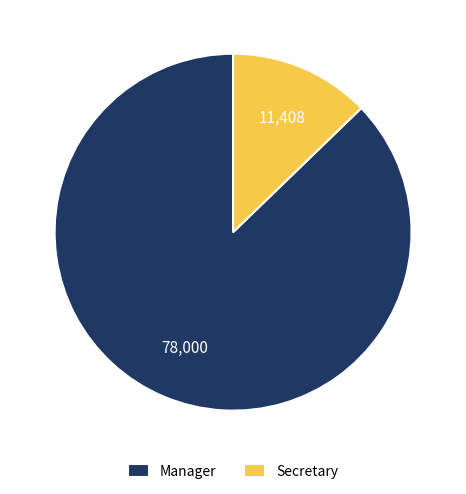

How many slices are in this pie chart?

2